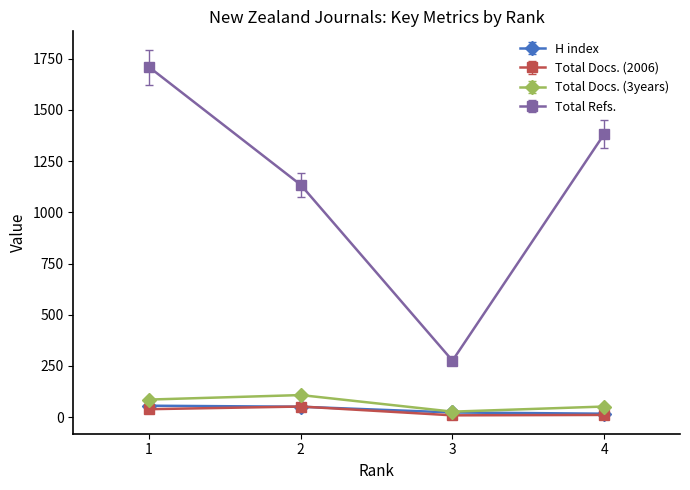

What are all the series names shown in the legend?

H index, Total Docs. (2006), Total Docs. (3years), Total Refs.